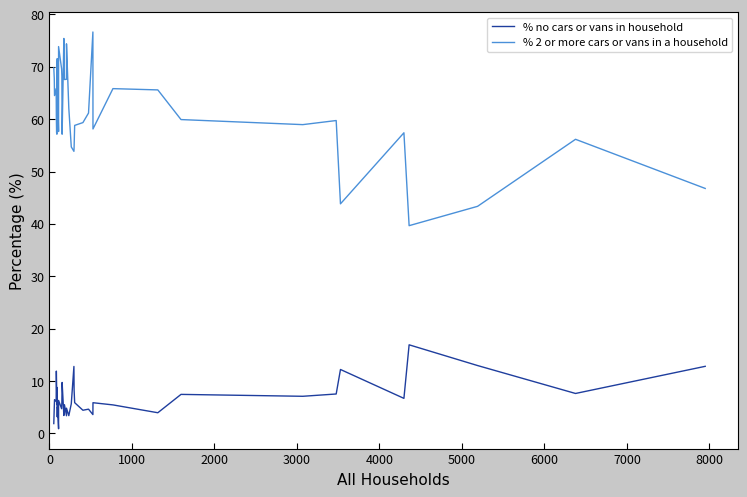

Reading right to left, transcribe all the data shown in this chart.

% no cars or vans in household: 12.8	7.6	13.0	16.9	6.7	12.2	7.5	7.1	7.5	4.0	5.5	5.9	3.6	4.6	4.4	5.9	8.4	12.8	5.7	3.4	4.8	3.4	5.5	3.4	9.7	6.0	4.7	6.3	0.9	5.1	3.2	8.8	6.6	5.5	9.2	11.9	6.1	6.5	5.1	1.9
% 2 or more cars or vans in a household: 46.8	56.2	43.4	39.7	57.4	43.8	59.8	59.0	59.9	65.6	65.8	58.1	76.7	61.2	59.4	58.8	54.5	53.9	54.7	62.1	74.4	67.6	67.6	75.4	57.1	68.2	69.6	73.9	57.7	65.3	71.6	70.3	68.1	57.1	57.5	60.7	65.9	64.5	67.8	69.8